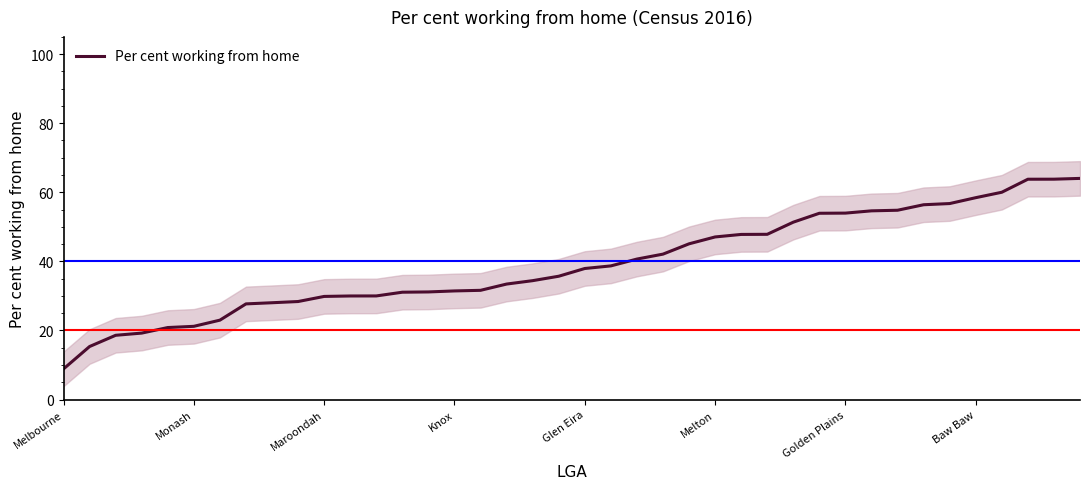

Reading left to right, what are all the values shown in this chart?

8.9	15.3	18.6	19.2	20.8	21.2	23.0	27.7	28.0	28.4	29.9	30.0	30.0	31.1	31.2	31.4	31.6	33.4	34.4	35.7	37.9	38.7	40.7	42.1	45.1	47.1	47.8	47.8	51.4	53.9	54.0	54.6	54.8	56.4	56.7	58.4	60.0	63.8	63.8	64.0